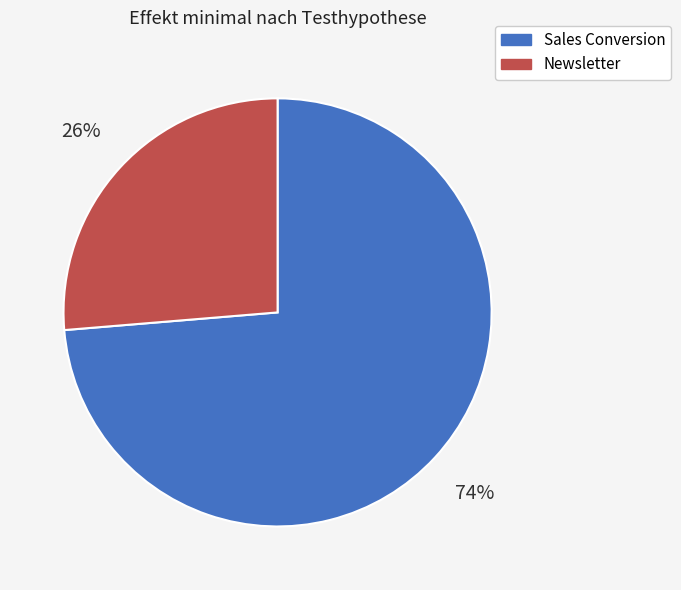

What percentage is the Newsletter slice, to the nearest percent?

26%